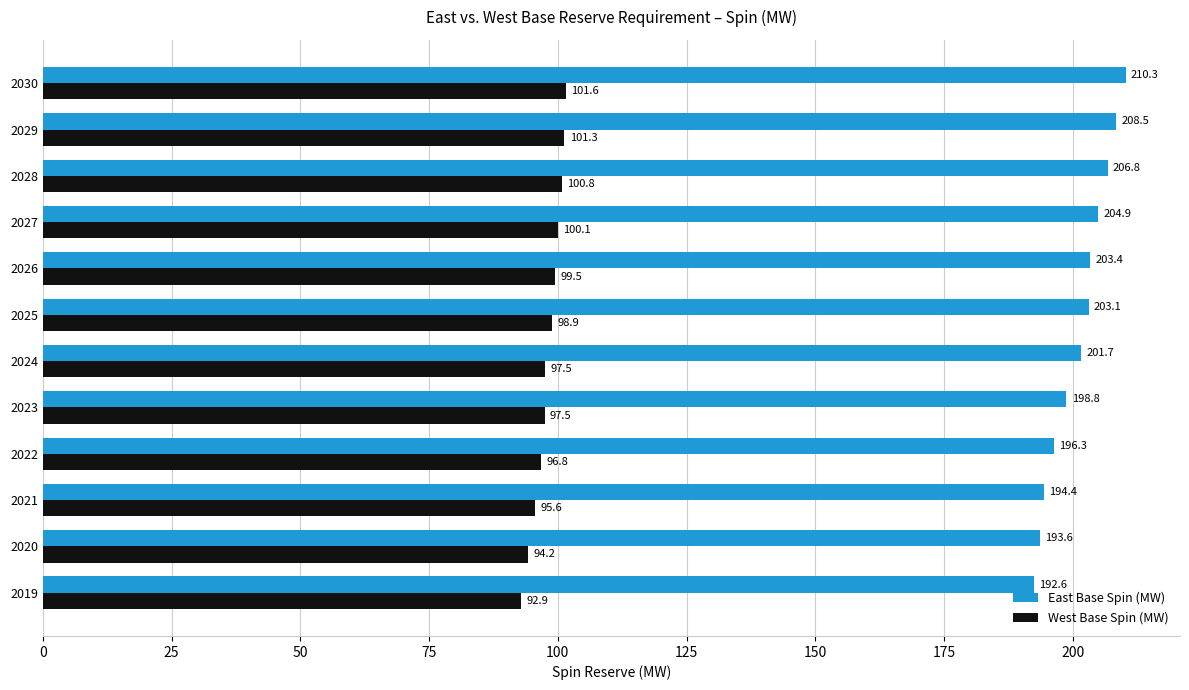

List the labels in order of East Base Spin (MW) value, largest first.

2030, 2029, 2028, 2027, 2026, 2025, 2024, 2023, 2022, 2021, 2020, 2019